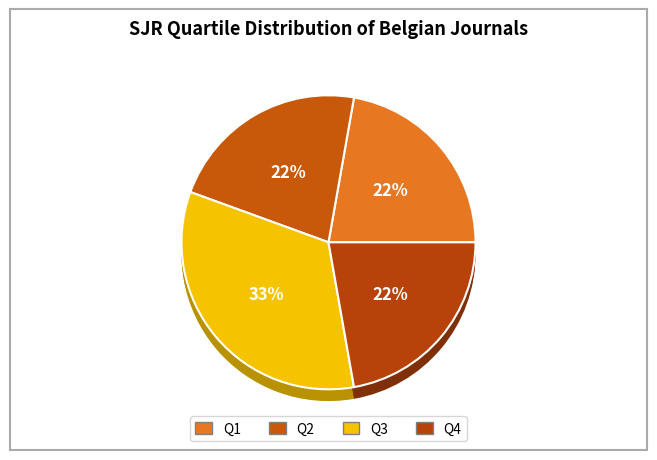

To the nearest percent, what is the combined percentage of Q3 and Q2?

56%